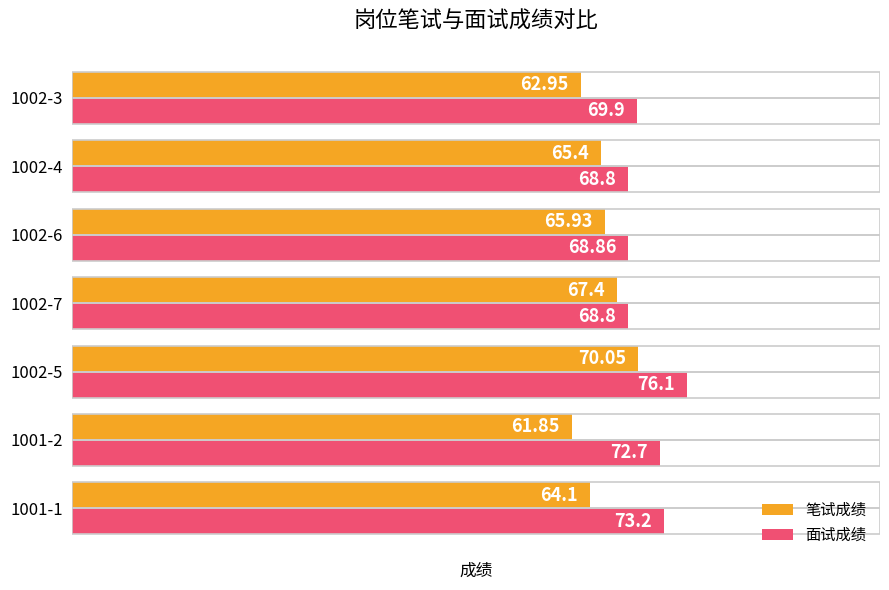

Which category has the highest value in the 笔试成绩 series?

1002-5